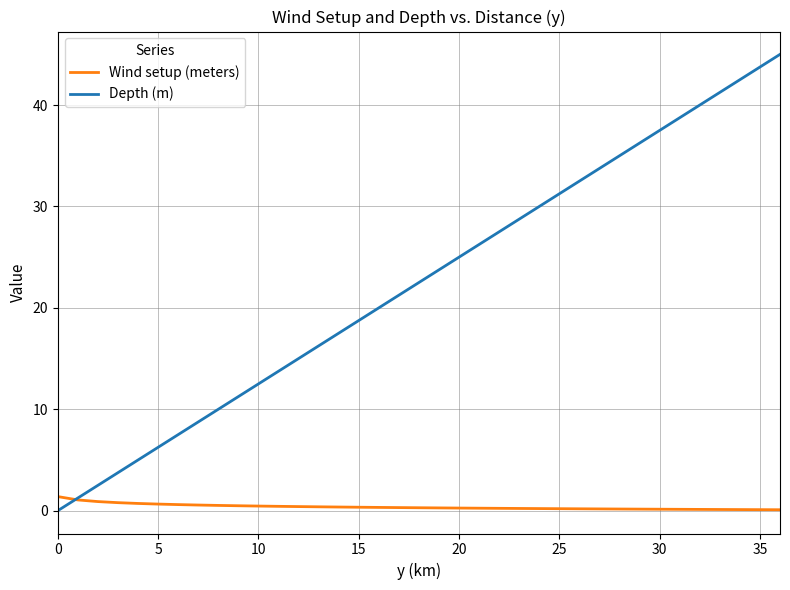

At how many categories does at least one series exceed 27?

15